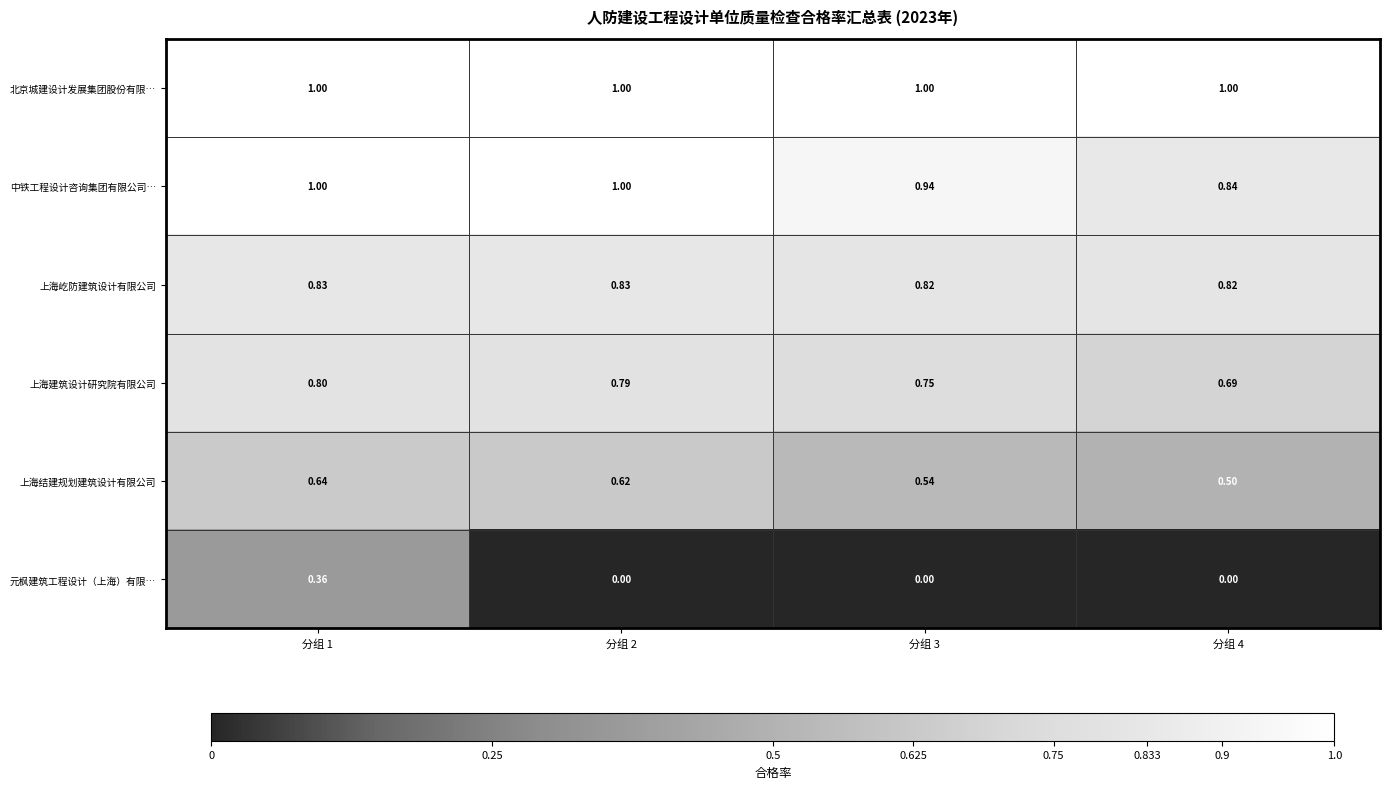

Which series changed the most between 分组 1 and 分组 3?

元枫建筑工程设计（上海）有限…